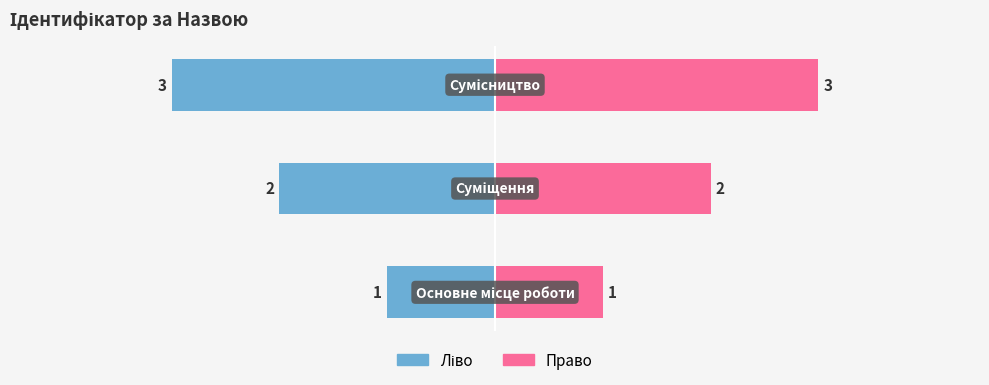

List the labels in order of value, largest first.

Сумісництво, Суміщення, Основне місце роботи